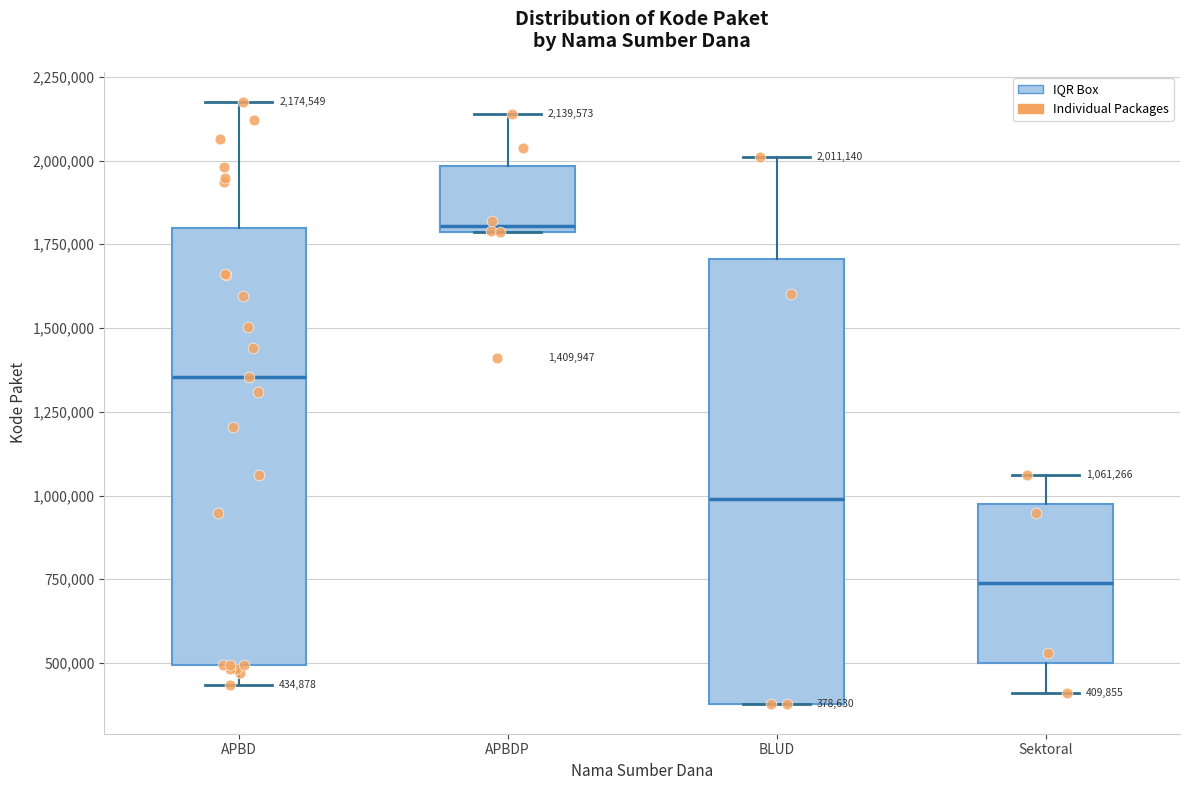

Which box's median line is the highest?

APBDP